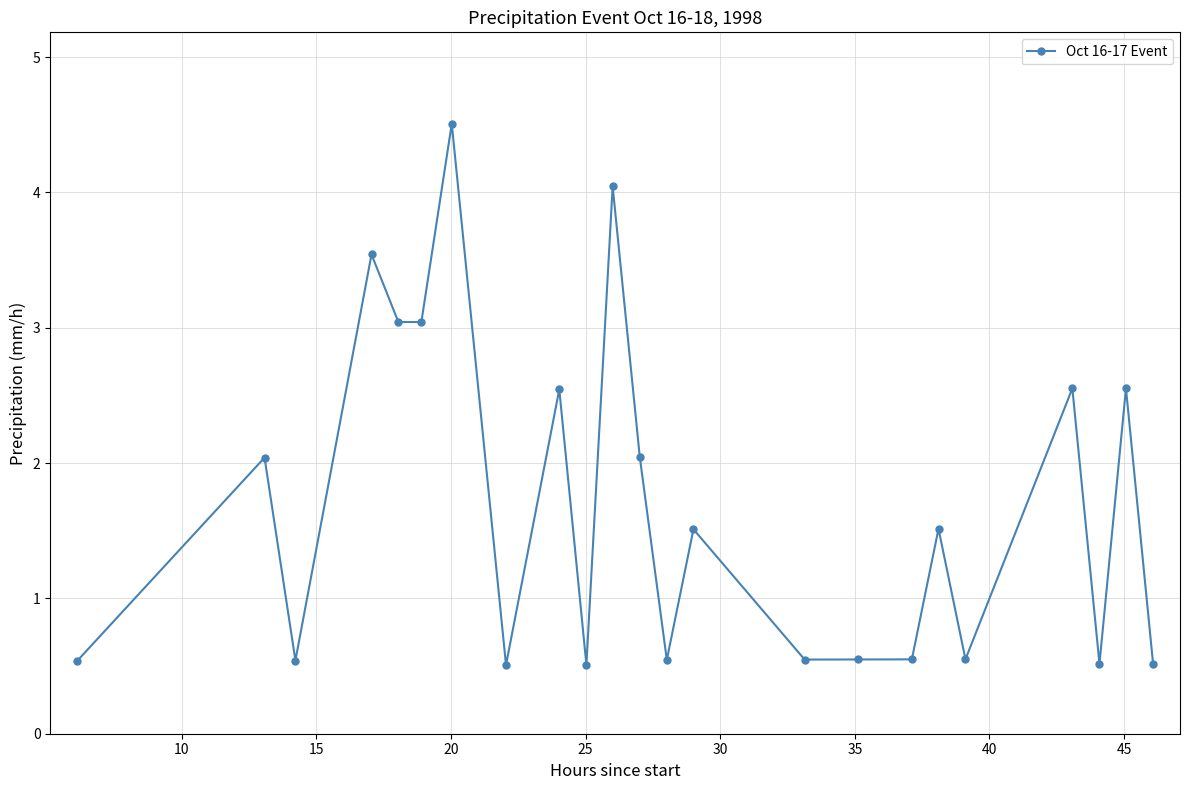

What is the value of the 12th point from the left?

2.0